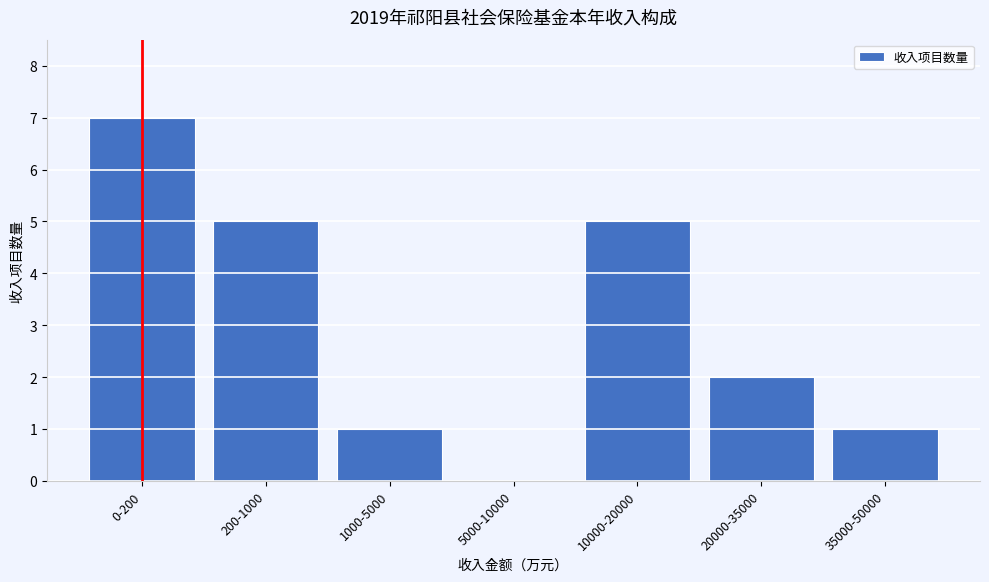

Reading left to right, extract all data points from this chart.

0-200=7	200-1000=5	1000-5000=1	5000-10000=0	10000-20000=5	20000-35000=2	35000-50000=1